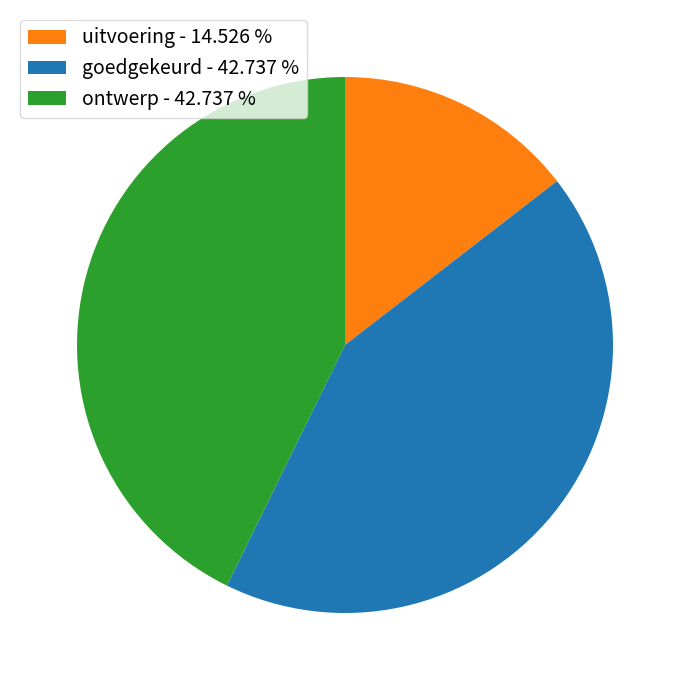

Between goedgekeurd - 42.737 % and uitvoering - 14.526 %, which is larger?

goedgekeurd - 42.737 %